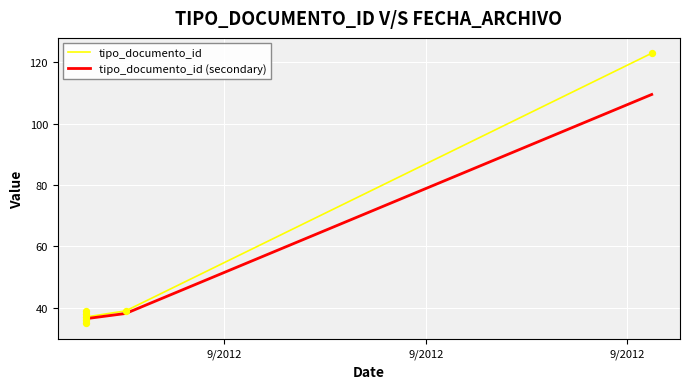

Which series has the largest total across all categories?

tipo_documento_id